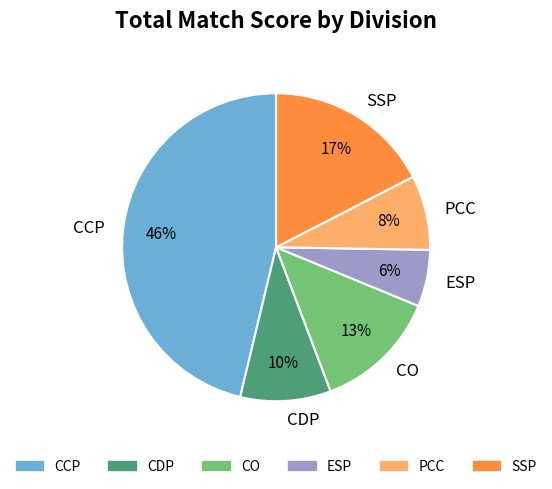

True or false: CDP accounts for 10% of the total.

True